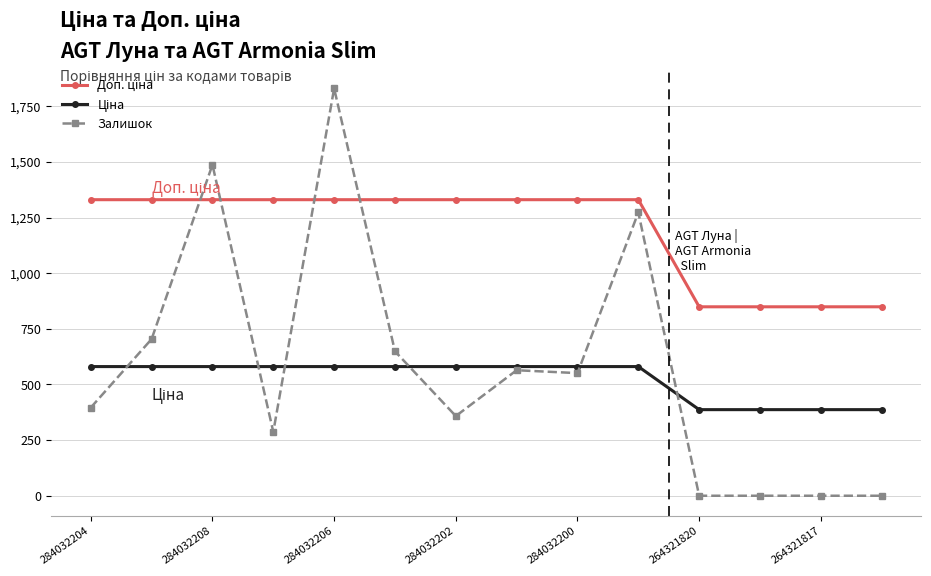

Which series has the widest spread of values?

Залишок